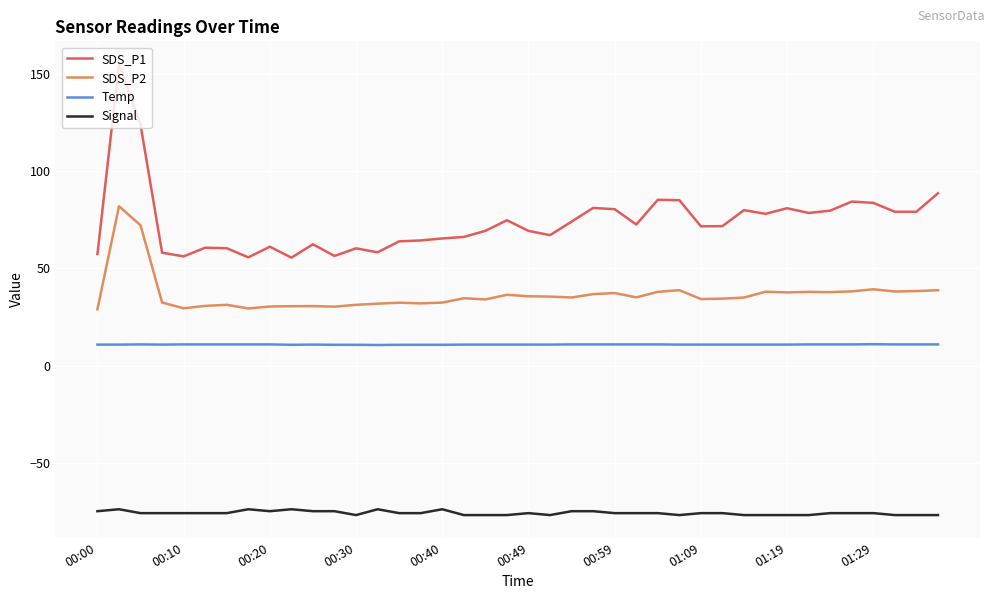

Which series has the largest total across all categories?

SDS_P1